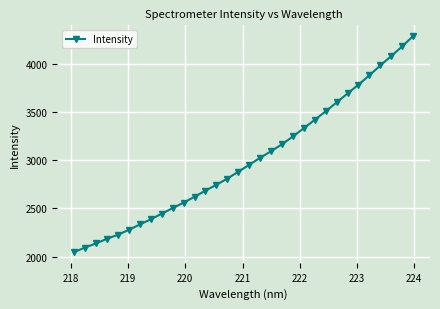

What is the value of the 27th point from the left?

3786.1